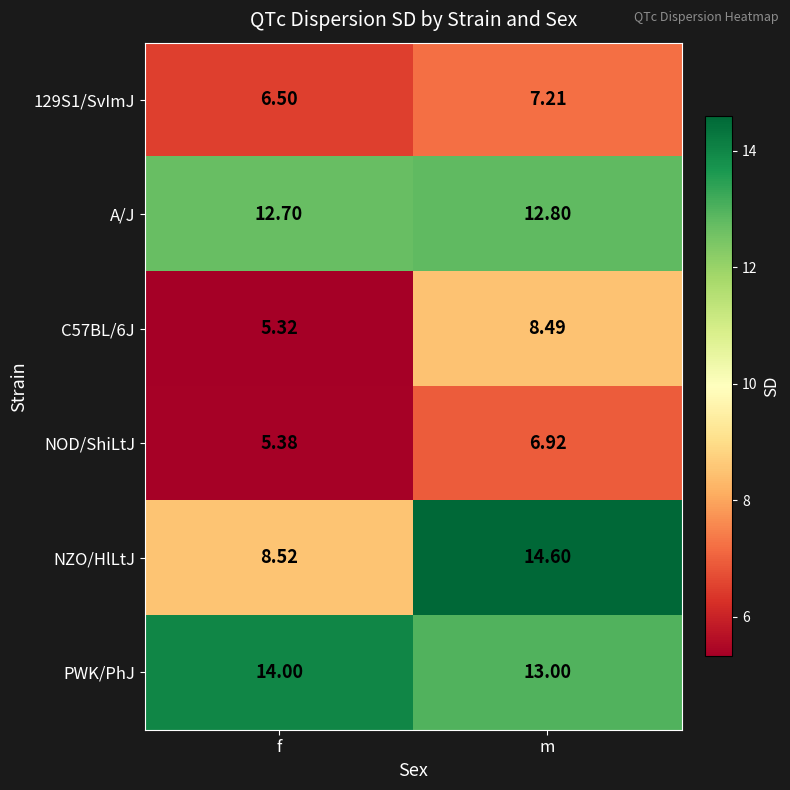

How many series are shown in this chart?

6